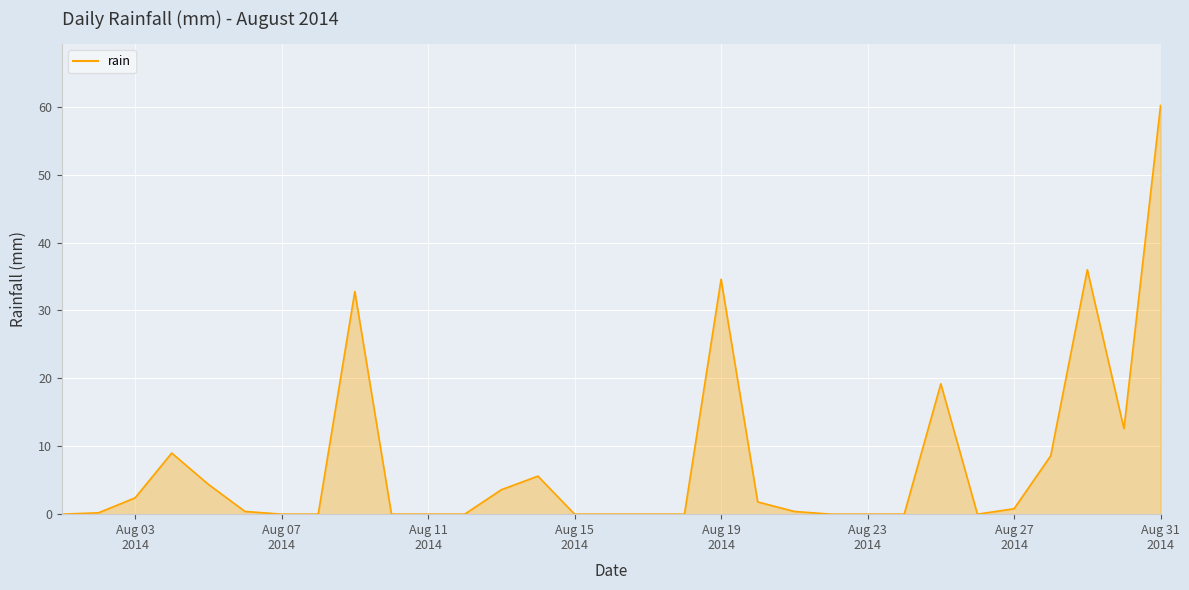

What is the difference between the maximum and minimum values?

60.2